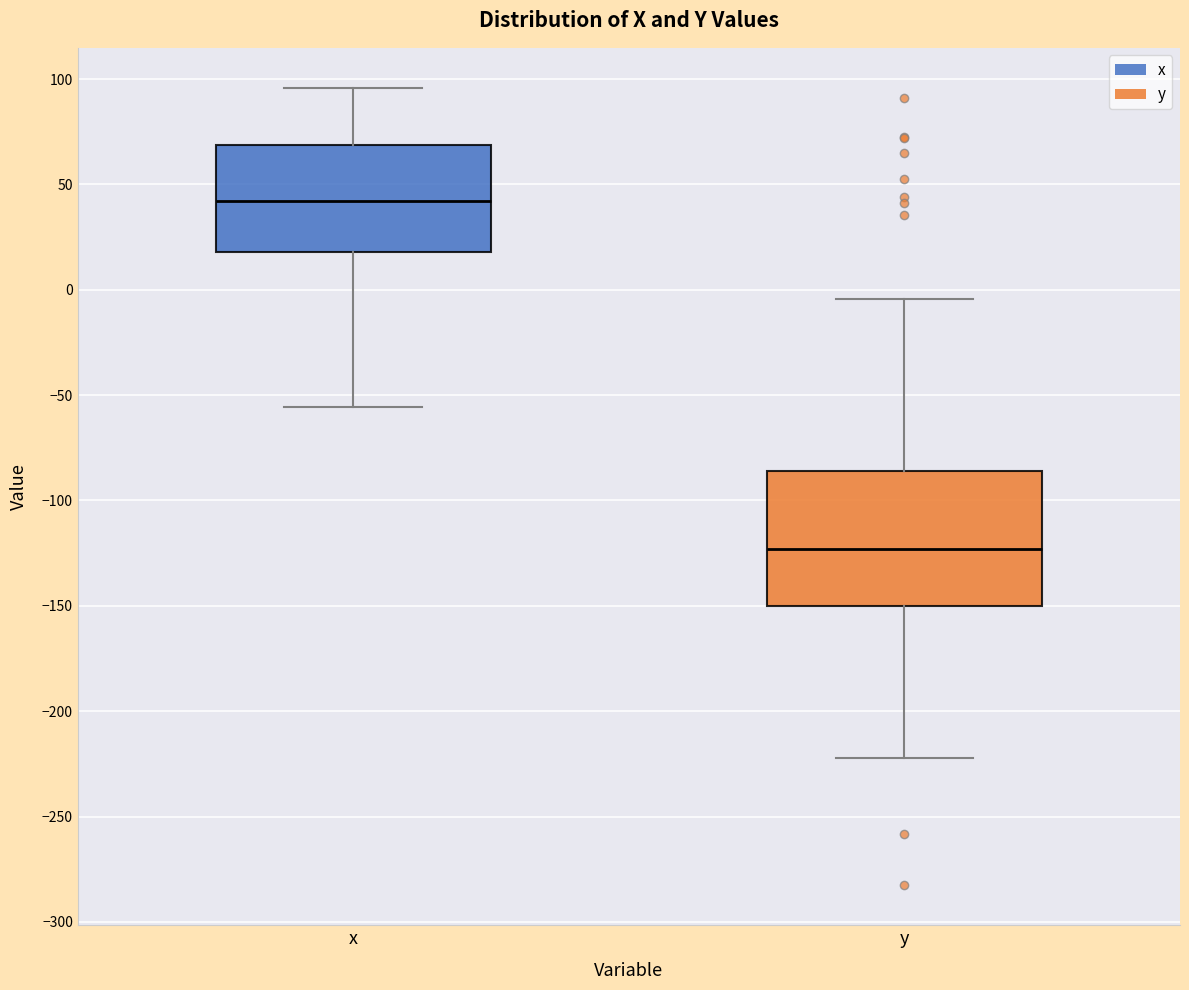

Where does the upper whisker of the box for y end on the y-axis? The values are not printed on the chart, so give them approximately, as read against the axis.

-5